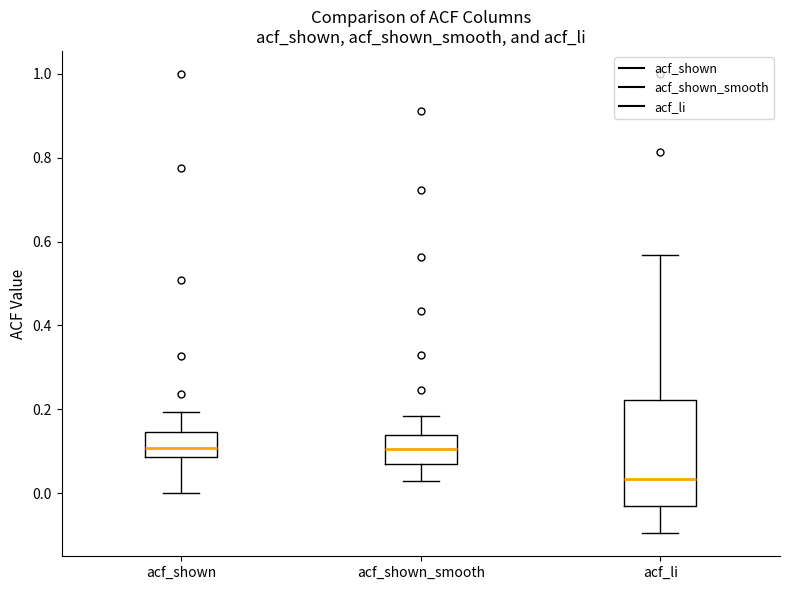

Reading left to right, transcribe this box plot: for each box, give where its median line is, the range the box spans, and where its two whiskers end, as read against the y-axis. The values are not printed on the chart, so give them approximately, as read against the axis.

acf_shown: median 0.10, box 0.08 to 0.14, whiskers 0.00 to 0.20
acf_shown_smooth: median 0.10, box 0.08 to 0.14, whiskers 0.02 to 0.18
acf_li: median 0.04, box -0.04 to 0.22, whiskers -0.10 to 0.56